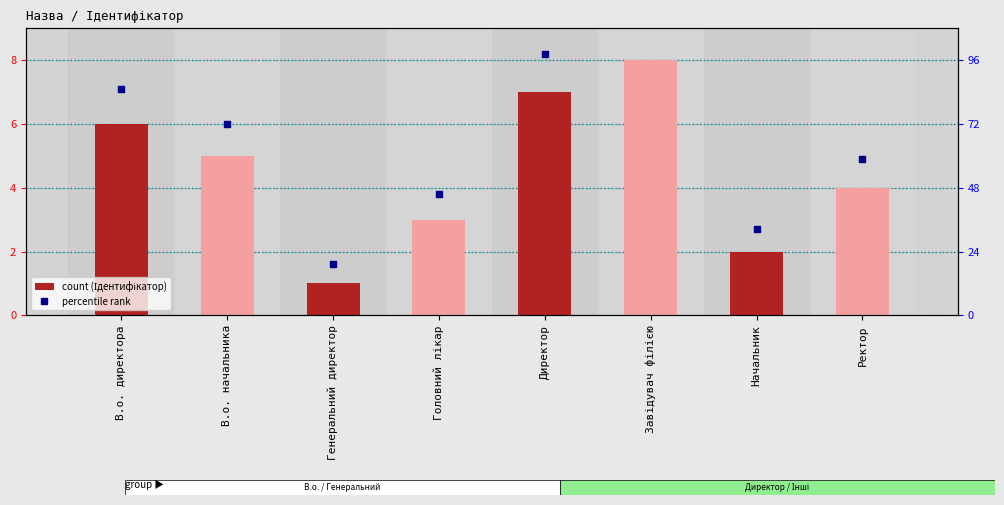

What are all the series names shown in the legend?

Ідентифікатор, percentile rank